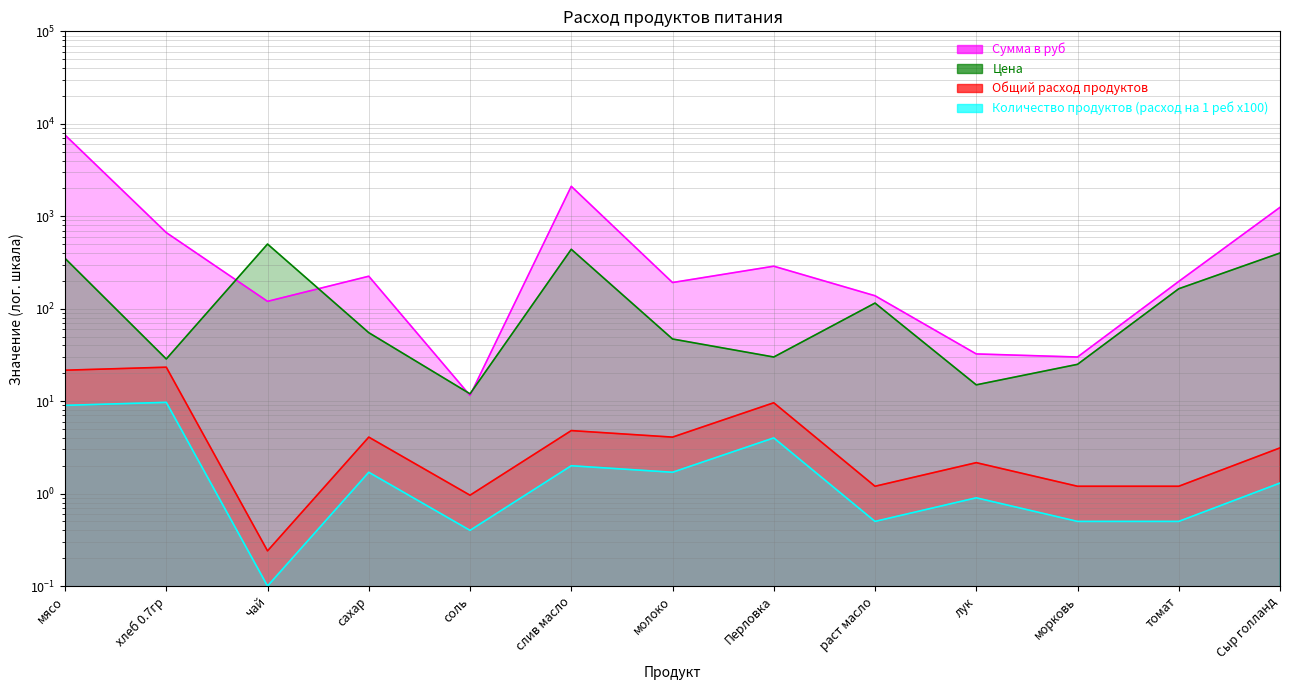

The Количество продуктов (расход на 1 реб х100) series shows 0.5 at морковь. True or false?

True